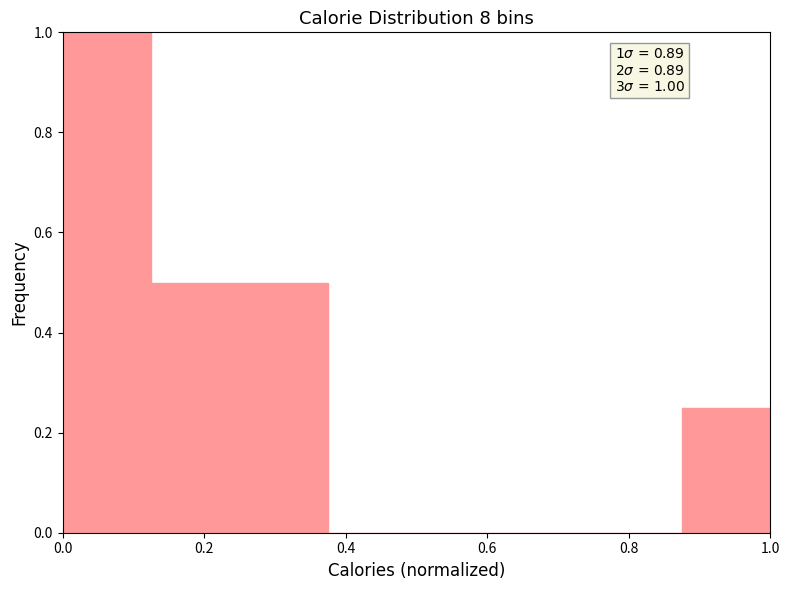

Over which range of the x-axis is the bar tallest?

0.000 to 0.125